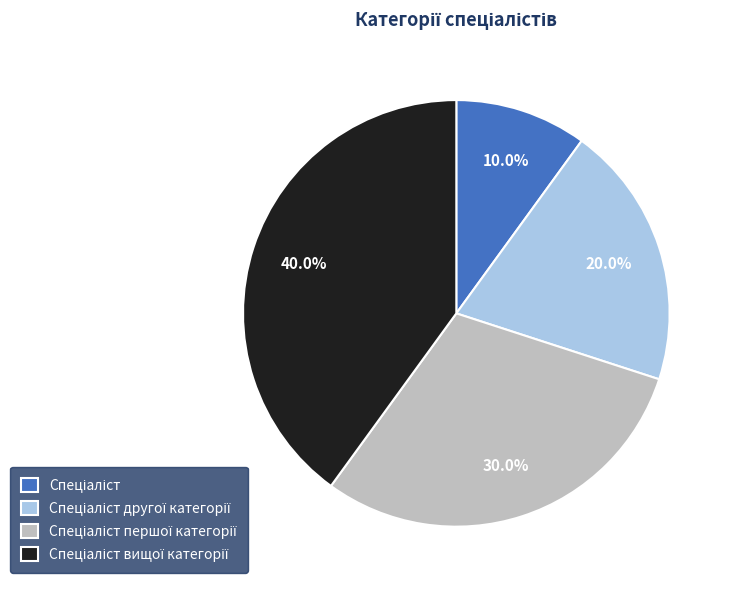

Is there a majority slice in this chart?

No